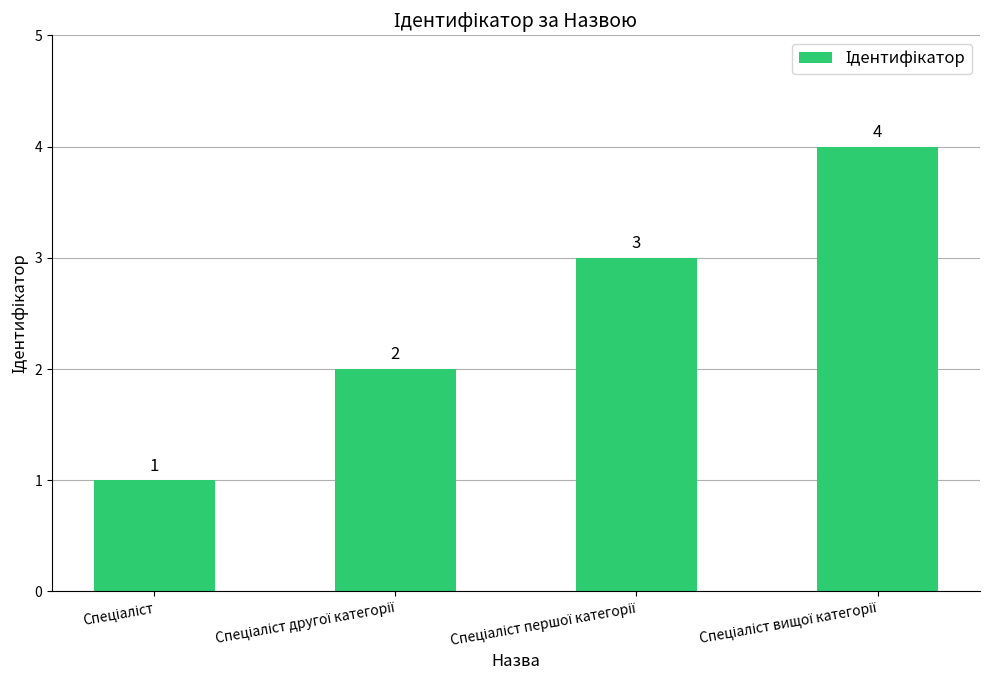

What is the value of the 2nd bar from the left?

2